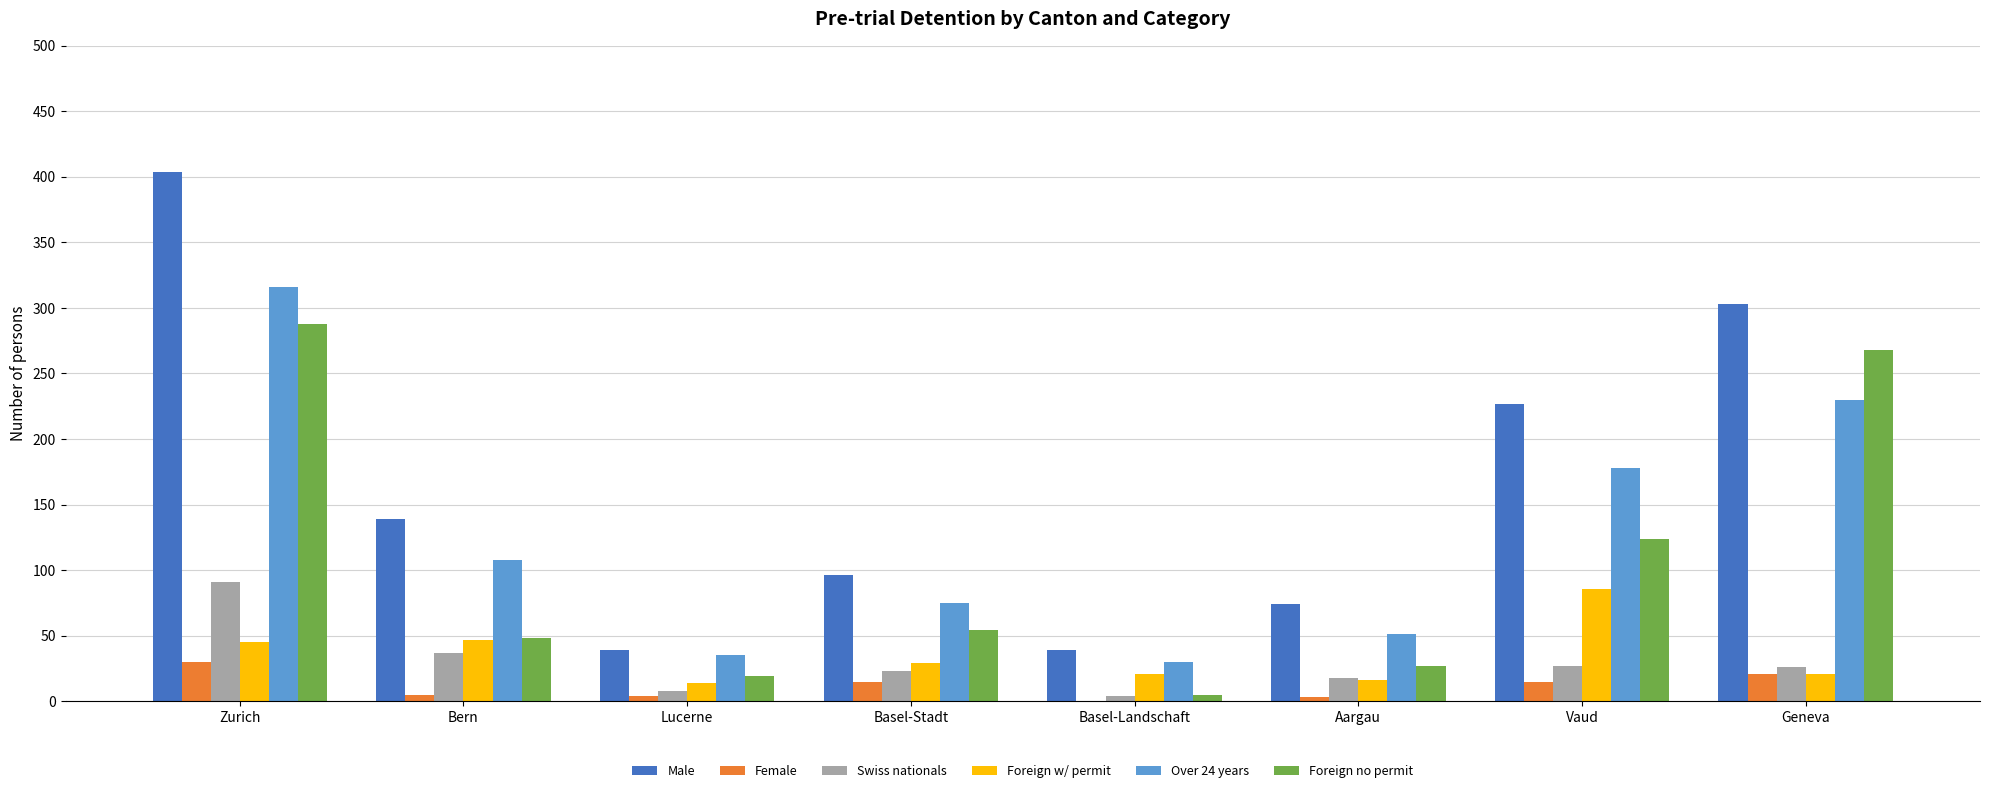

How many groups of bars are there?

8